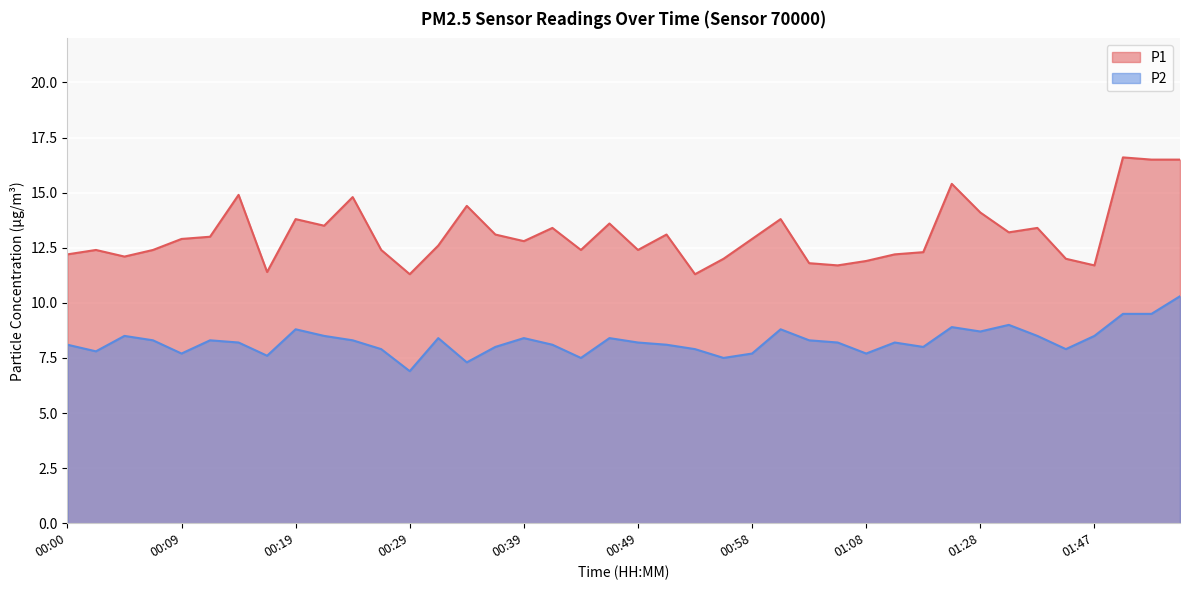

Rank the series at 01:08 from highest to lowest value.

P1, P2